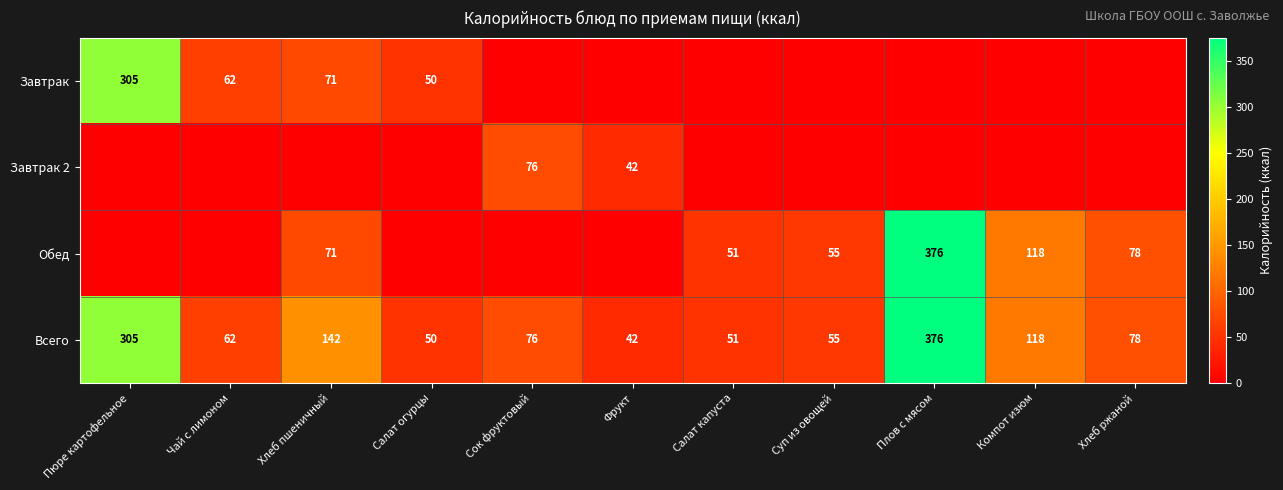

At which label does Всего first exceed 76?

Пюре картофельное